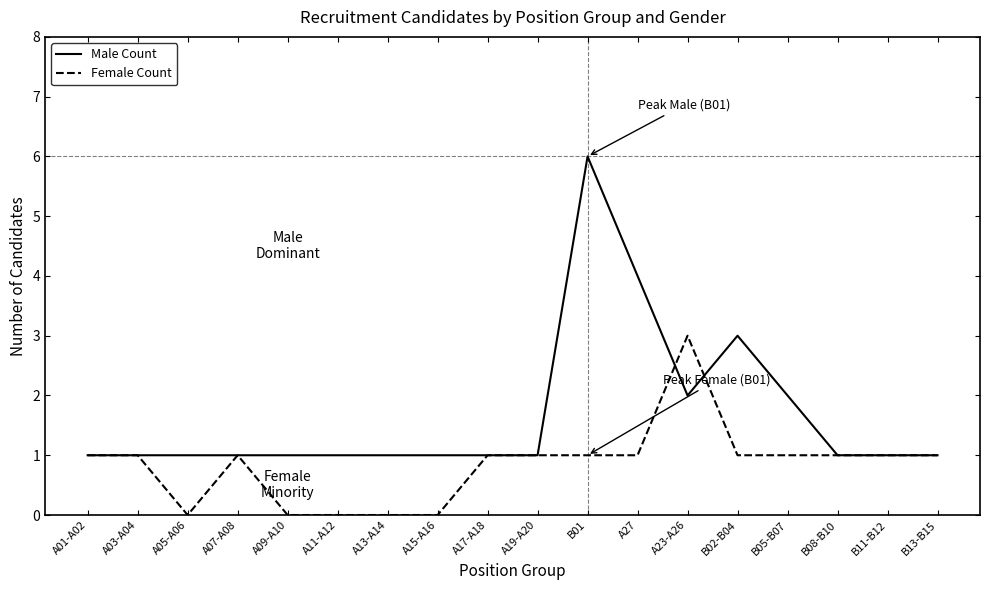

Which series has the widest spread of values?

Male Count